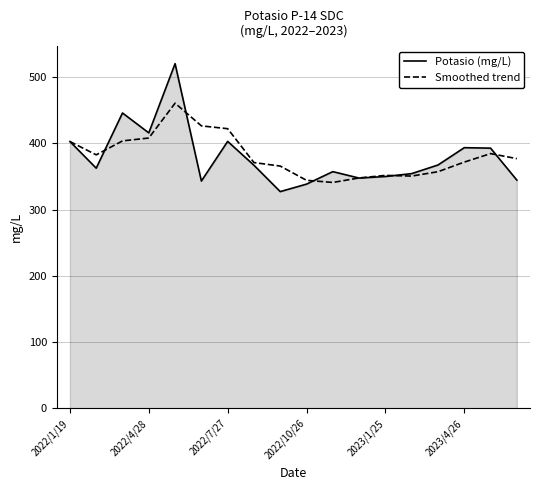

Which series has the largest range (max minus min)?

Potasio (mg/L)